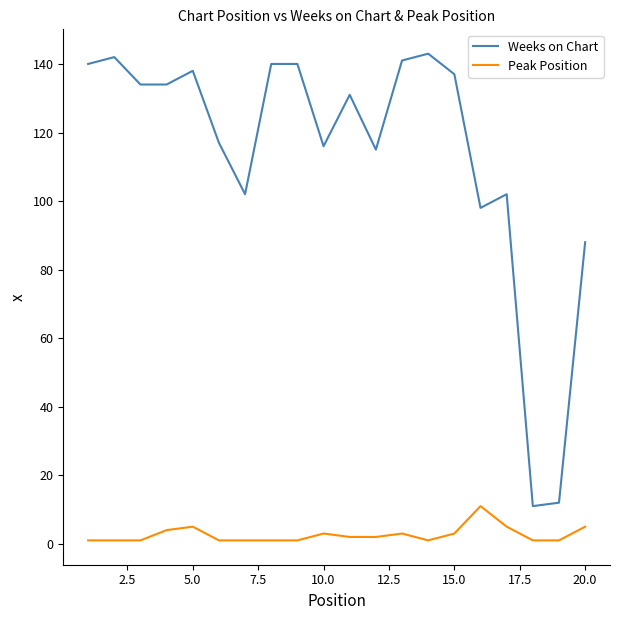

What is the sum of all Weeks on Chart values?

2281